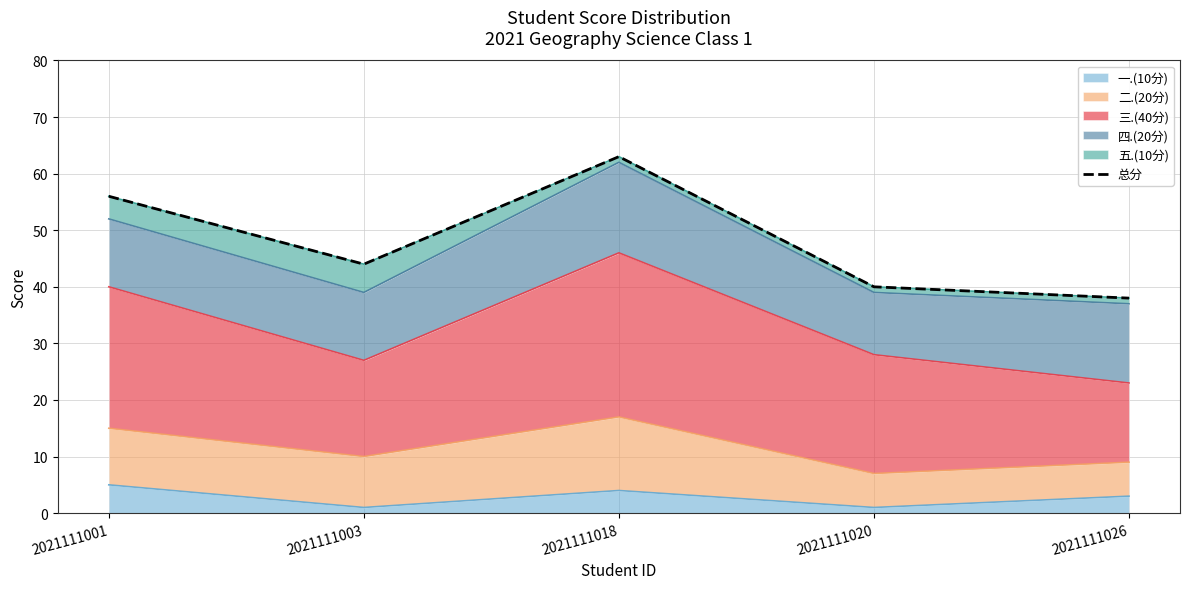

At which label is the value closest to 50?

2021111001